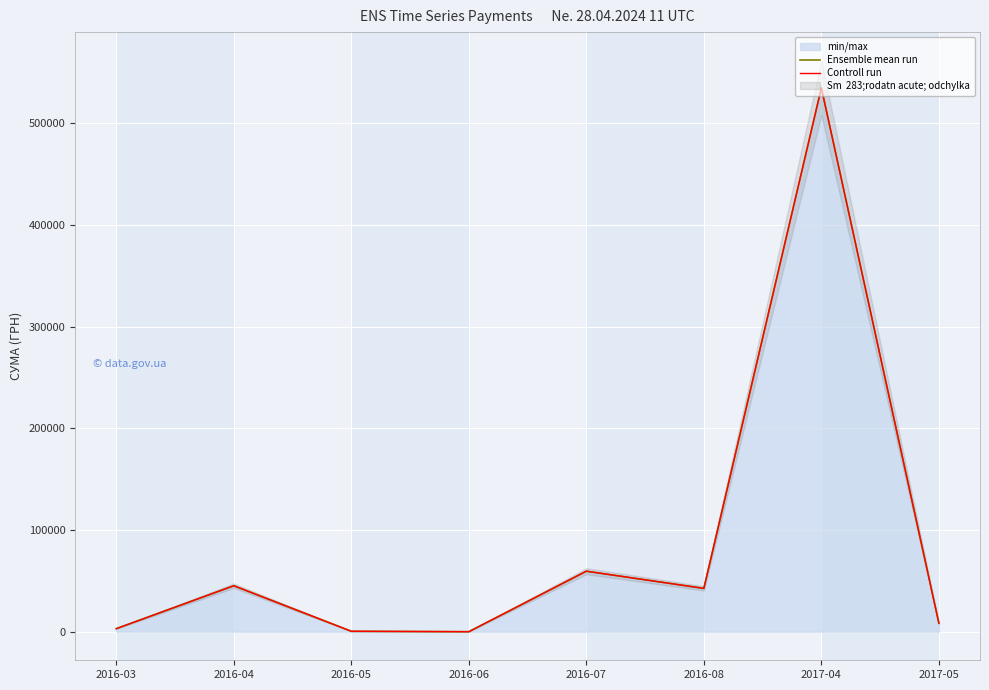

How many values in the Controll run series exceed 42632?

4